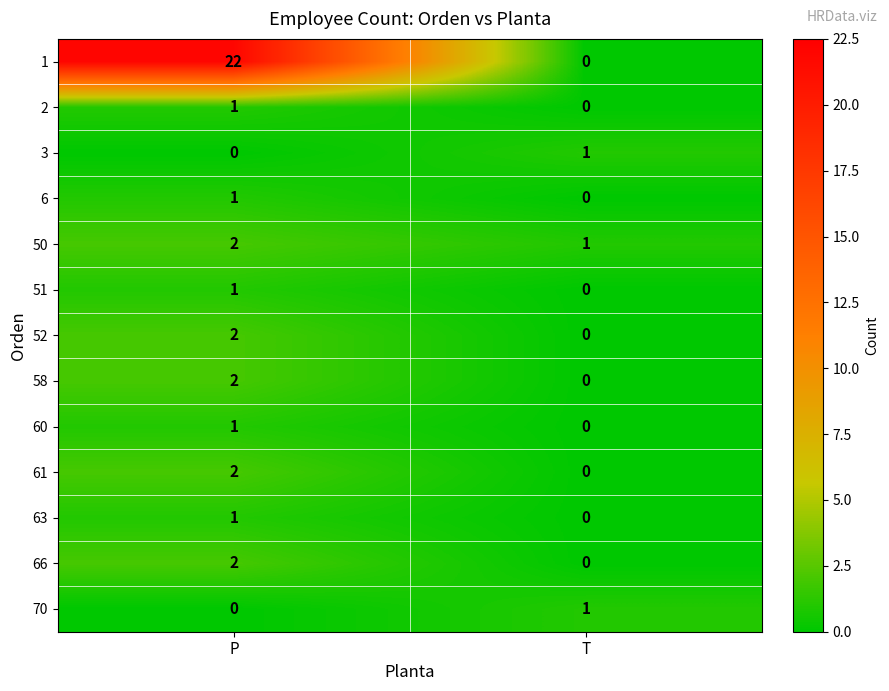

At which category is the sum across all series the highest?

P